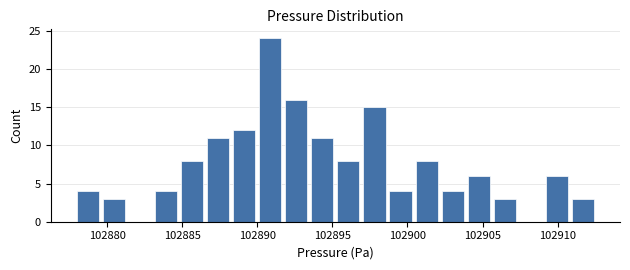

Read against the x-axis, roughly where is the centre of the tallest bar?

102891.0